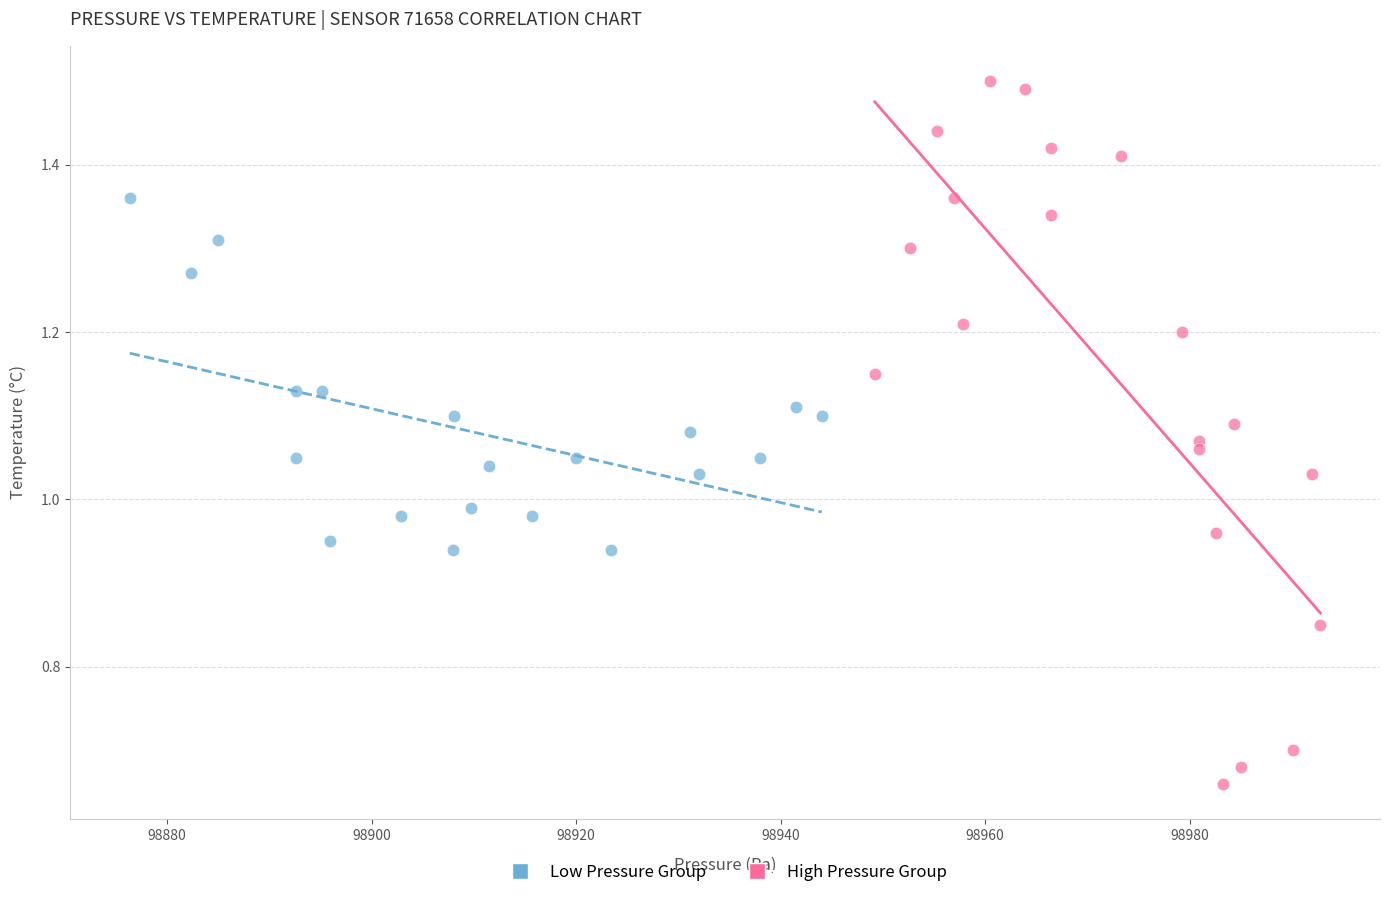

Which series contains the highest Y value?

High Pressure Group